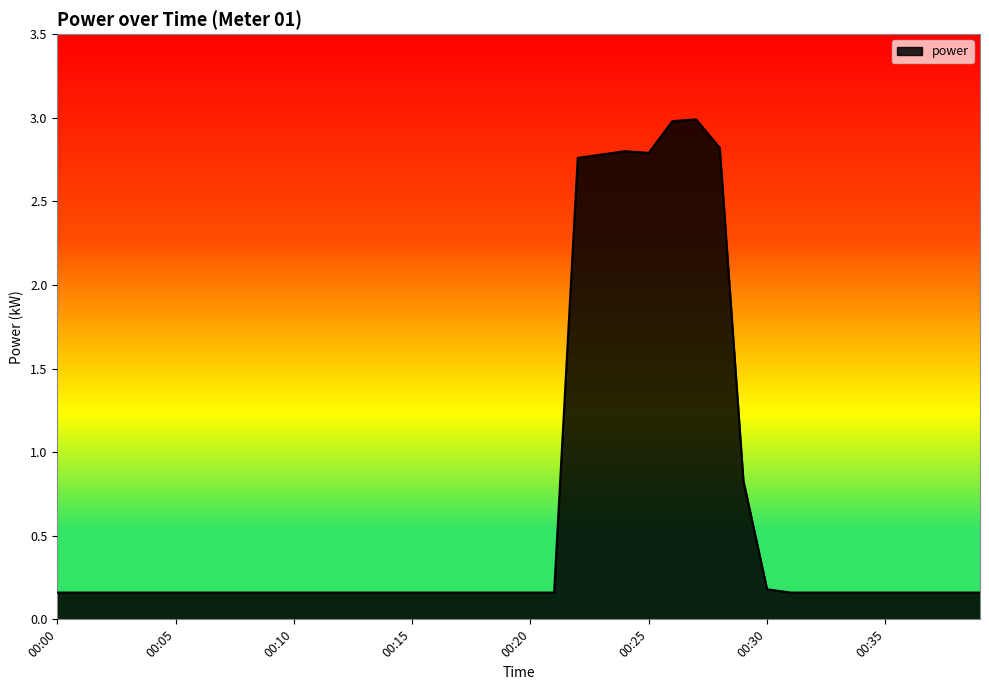

What is the maximum value shown in the chart?

3.0